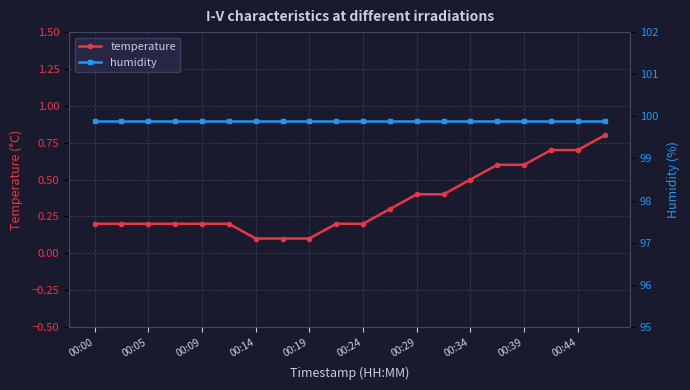

What are all the series names shown in the legend?

temperature, humidity